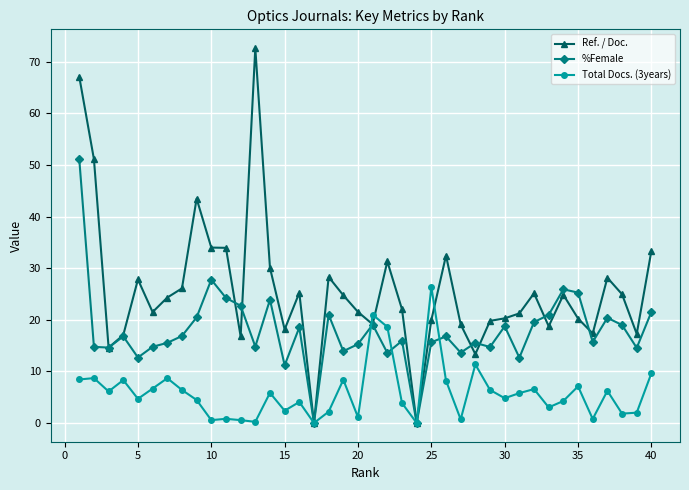

How many data points does each series have?

40